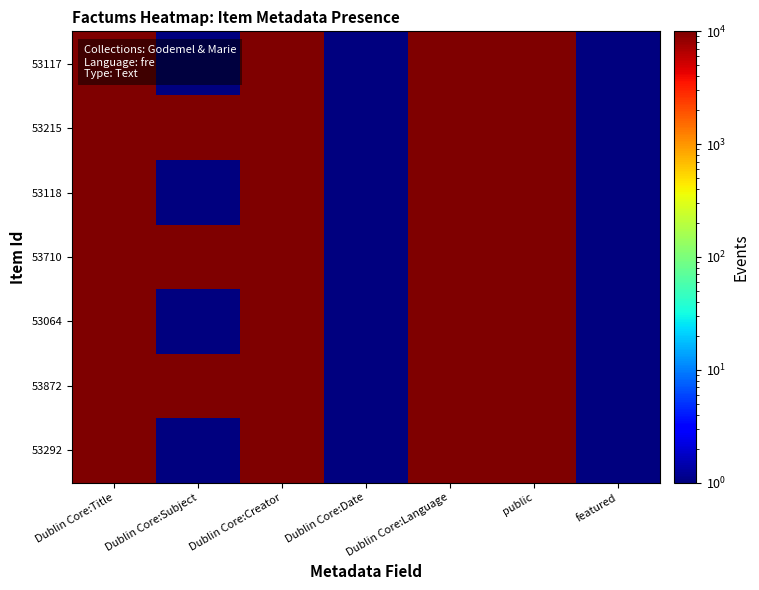

What is the total value across all series at Dublin Core:Creator?

70000